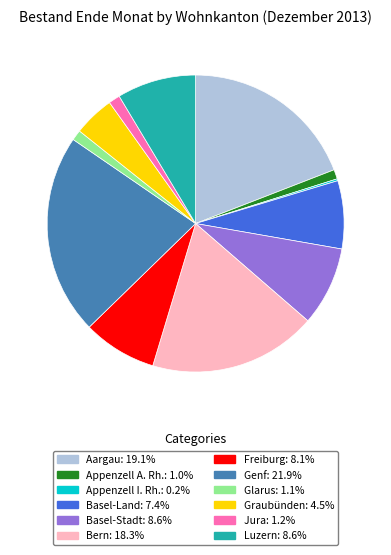

What is the ratio of the value at Graubünden to the value at Luzern?

0.5